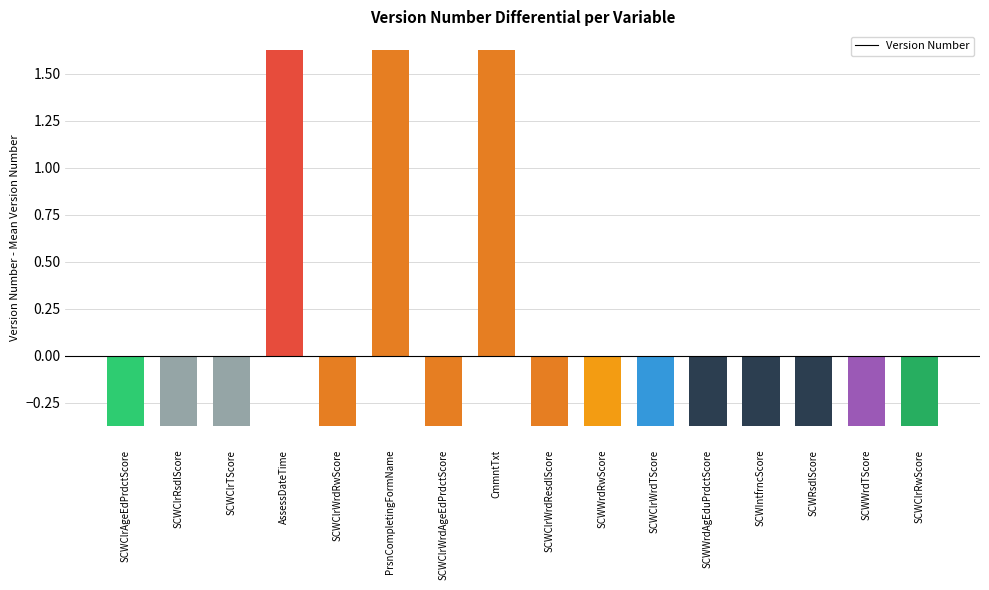

Which has a higher value, PrsnCompletingFormName or SCWWrdTScore?

PrsnCompletingFormName